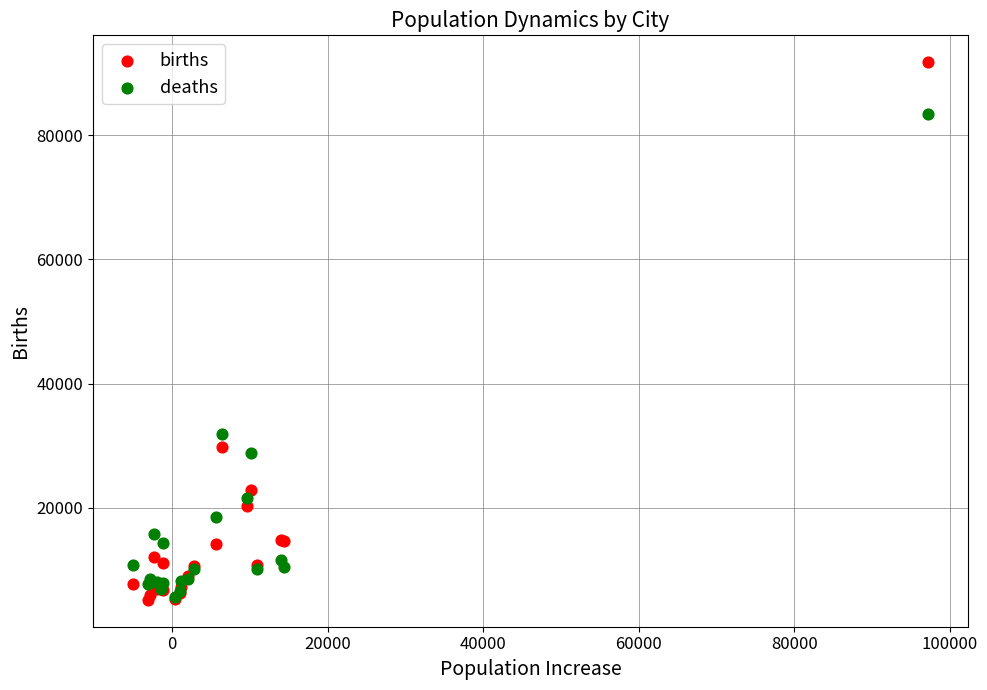

In the deaths series, what Y value is closest to 44548?

31833